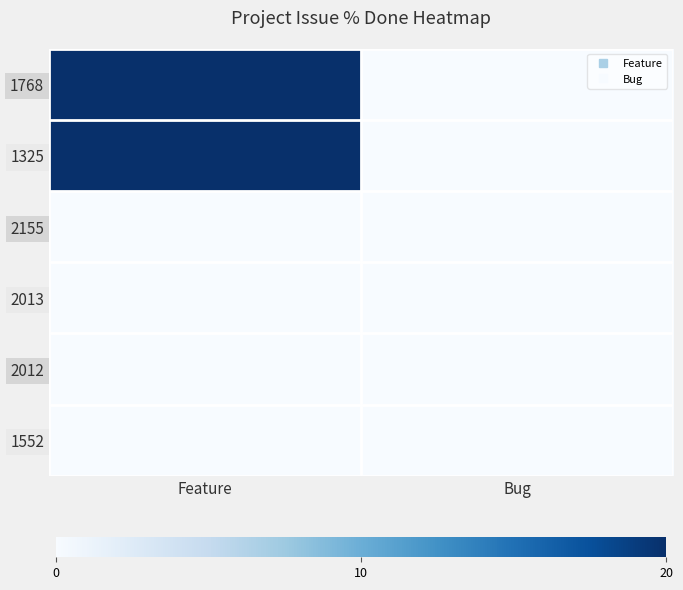

Rank the series by their maximum value, from highest to lowest.

1768, 1325, 2155, 2013, 2012, 1552